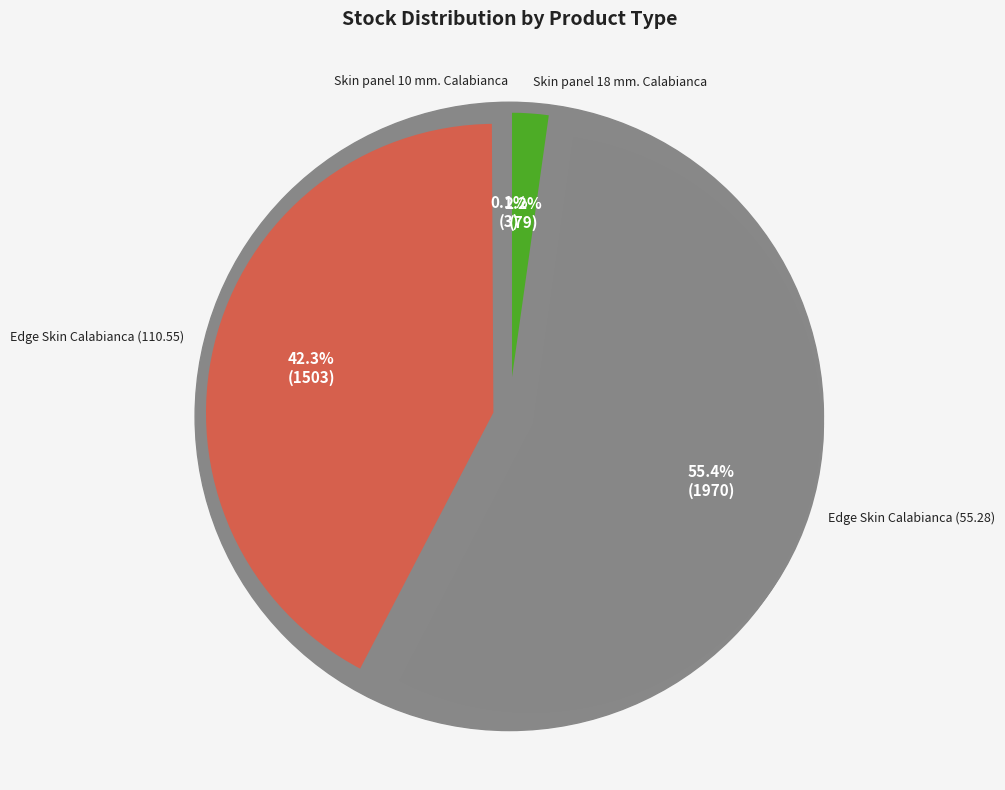

Does Edge Skin Calabianca (110.55, 239782005) represent more than half of the total?

No